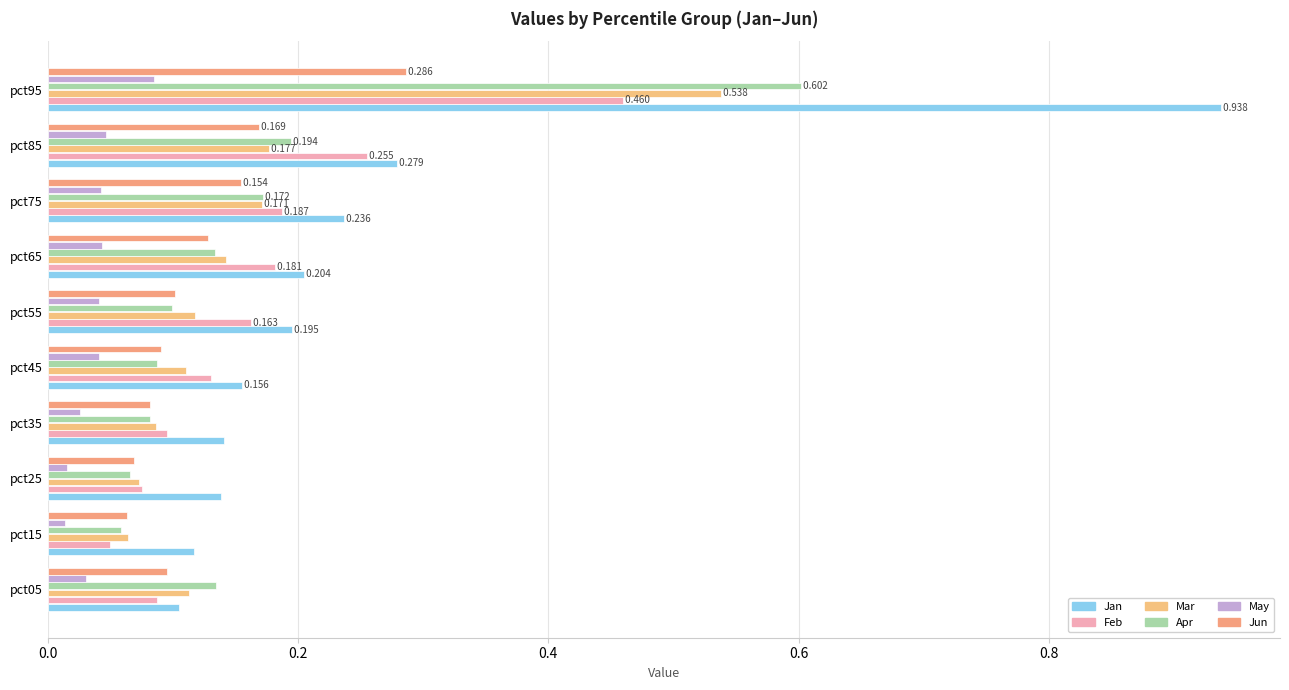

What is the value of the Apr bar at the 3rd from the left?

0.1